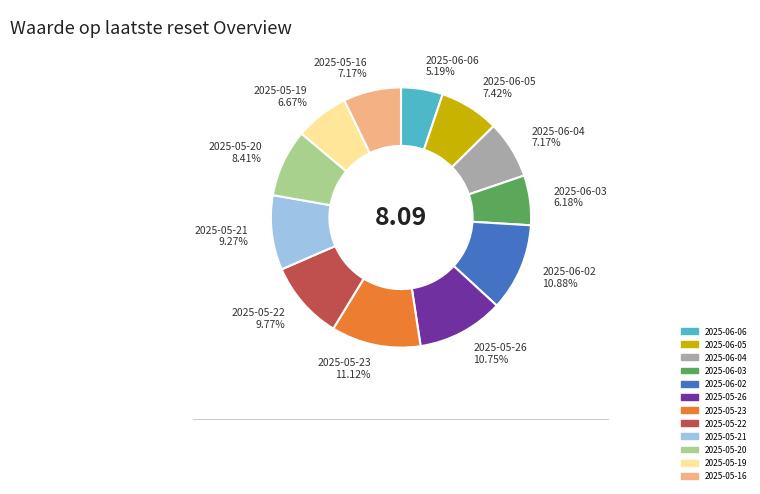

True or false: 2025-06-05 accounts for 7% of the total.

True